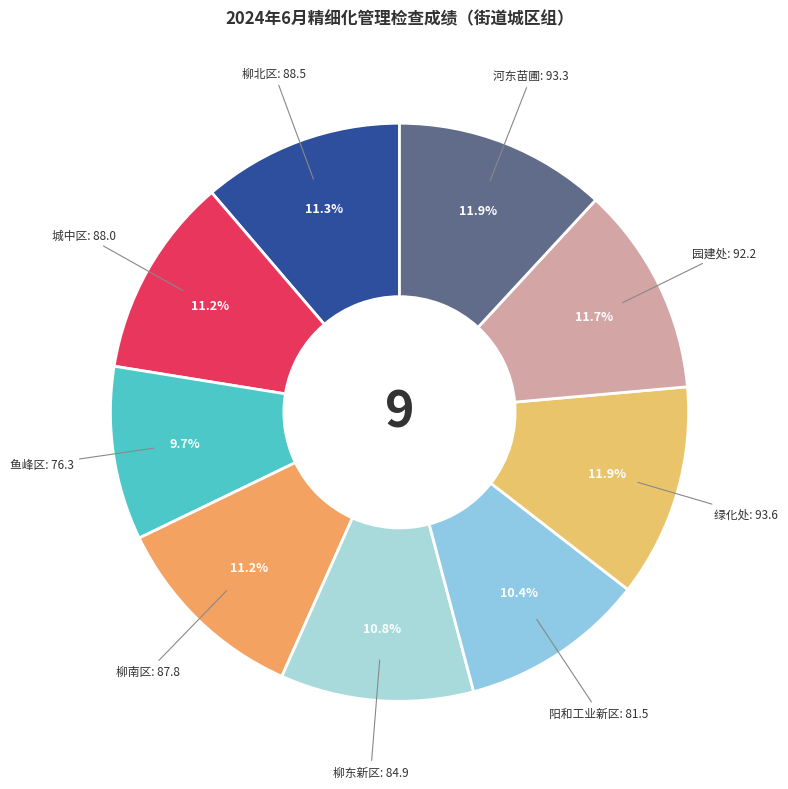

Approximately how many times larger is the value at 柳东新区 compared to 绿化处?

0.9